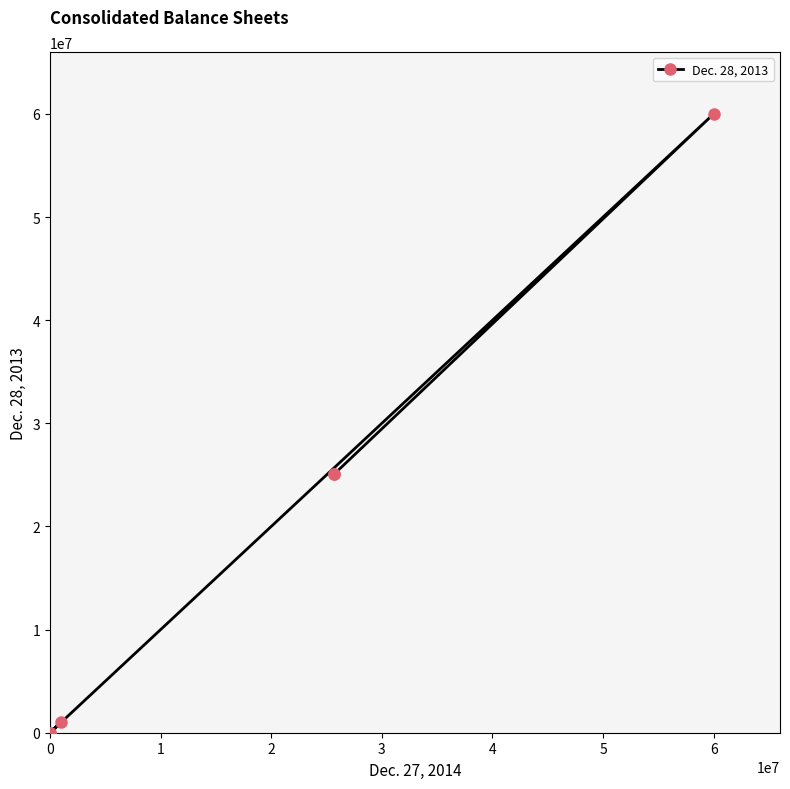

How many positive values are there?

6